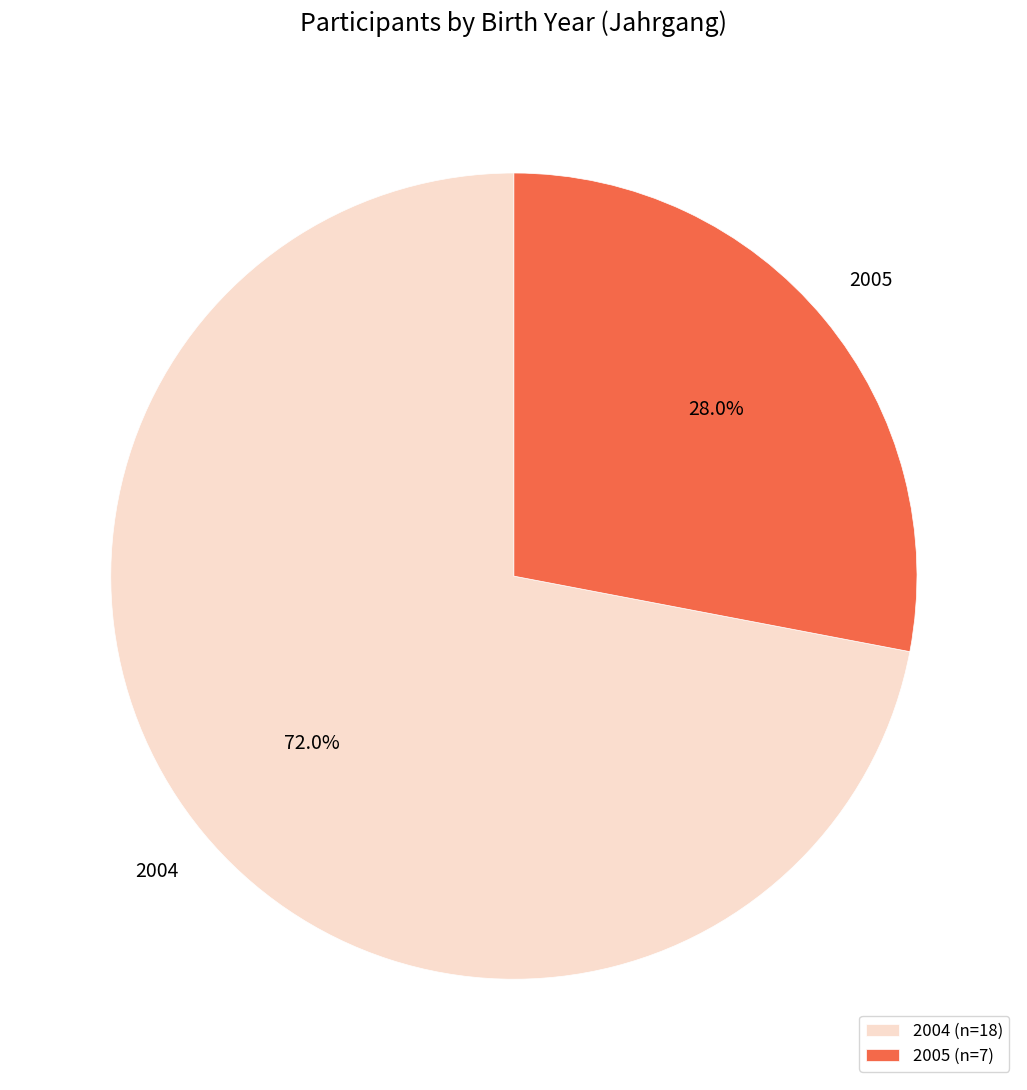

True or false: 2005 accounts for 42% of the total.

False